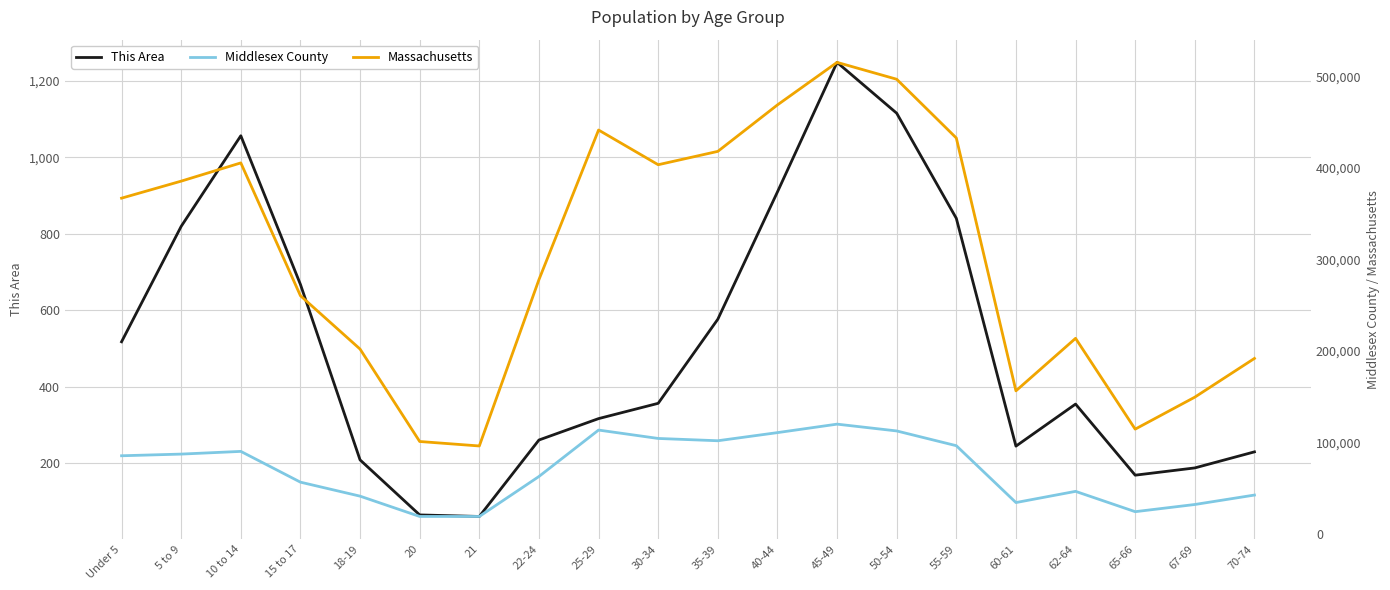

Is the value of Middlesex County at 20 greater than the value of This Area at 67-69?

Yes